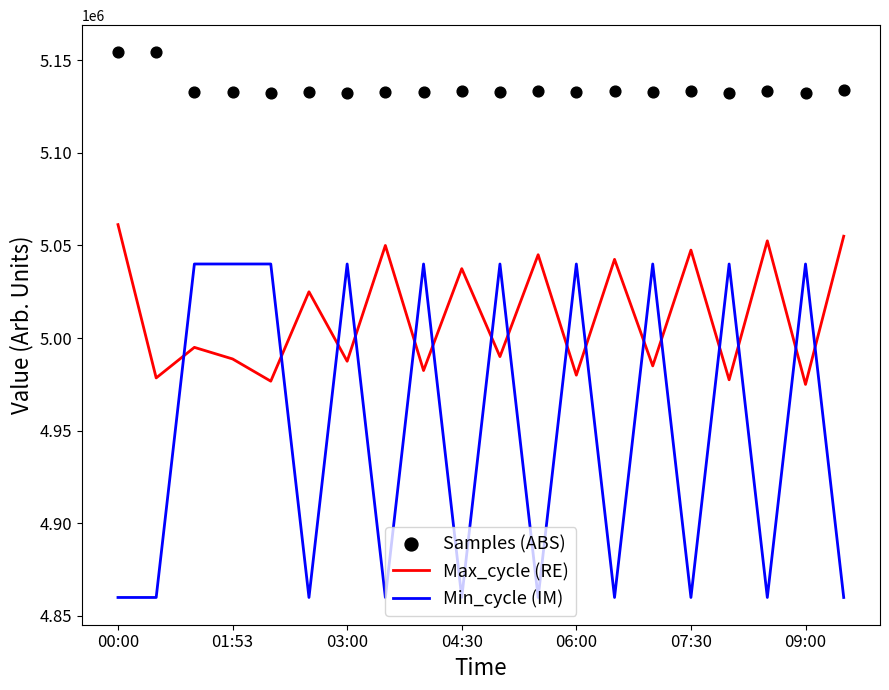

How many times do Max_cycle (RE) and Min_cycle (IM) cross each other?

16